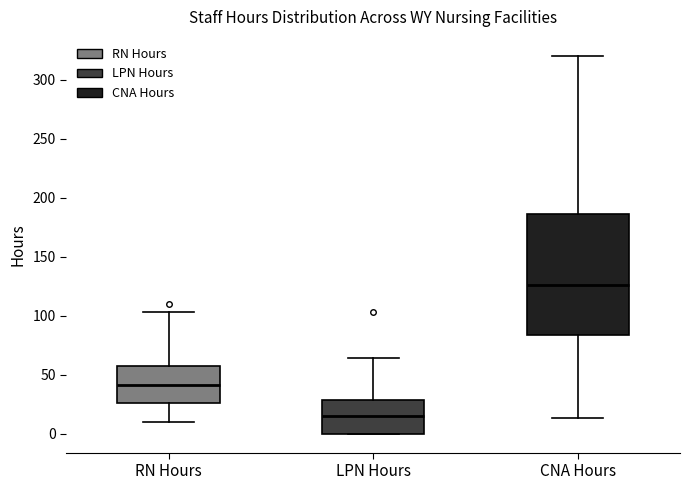

Reading left to right, transcribe this box plot: for each box, give where its median line is, the range the box spans, and where its two whiskers end, as read against the y-axis. The values are not printed on the chart, so give them approximately, as read against the axis.

RN Hours: median 40, box 25 to 55, whiskers 10 to 105
LPN Hours: median 15, box 0 to 30, whiskers 0 to 65
CNA Hours: median 125, box 85 to 185, whiskers 15 to 320